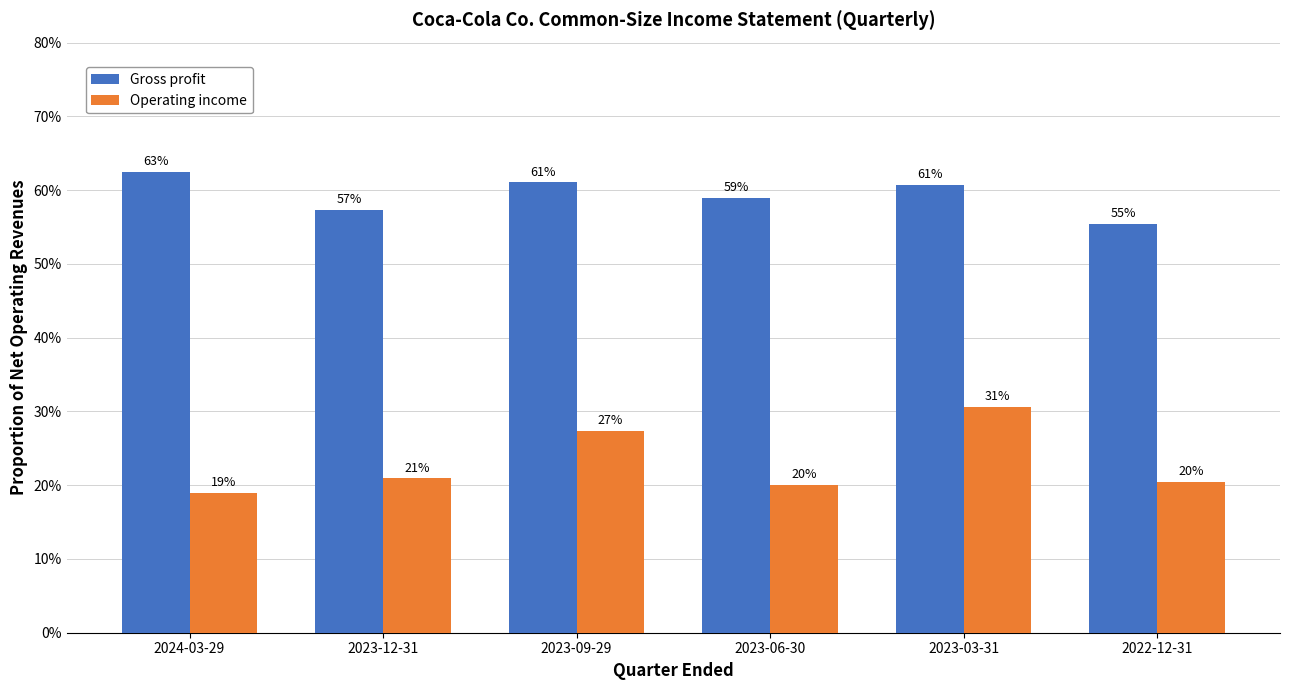

What are all the series names shown in the legend?

Gross profit, Operating income